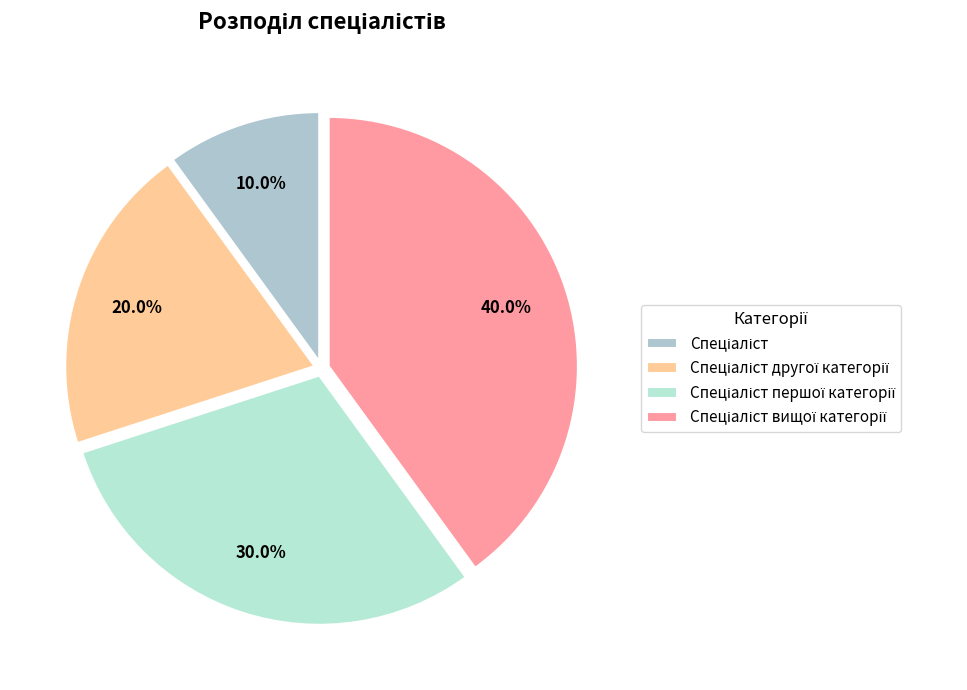

To the nearest percent, what is the difference between the largest and smallest slice percentages?

30%